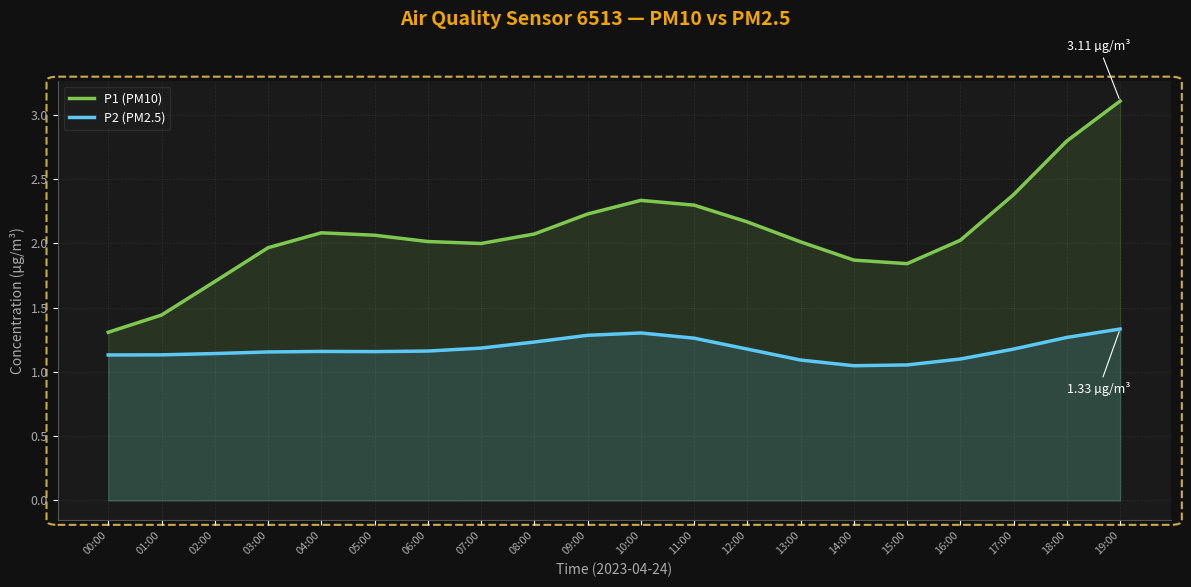

Between 08:00 and 02:00, which is larger?

08:00